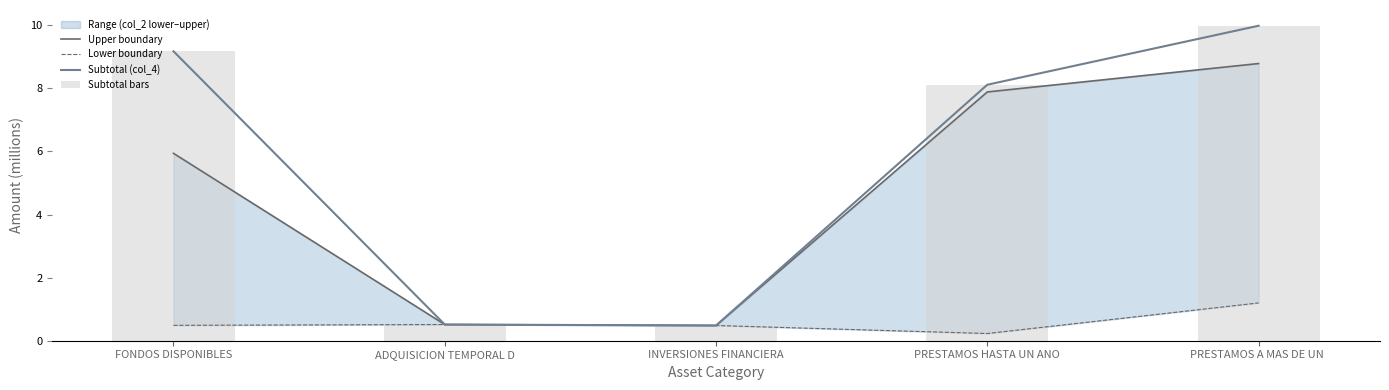

Which category has the lowest value in the Upper boundary series?

INVERSIONES FINANCIERA